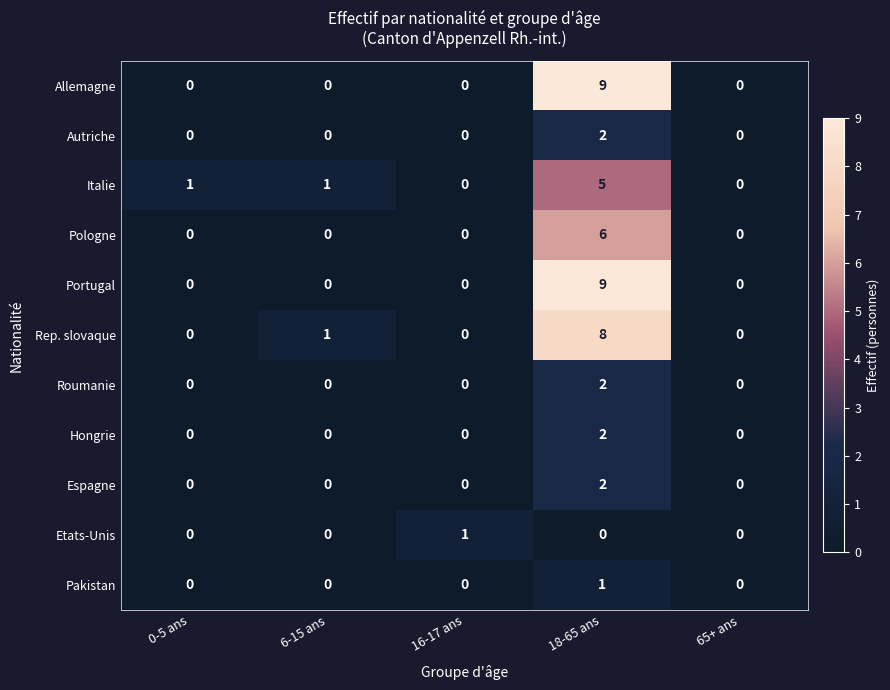

What is the difference between the Portugal values at 6-15 ans and 18-65 ans?

9